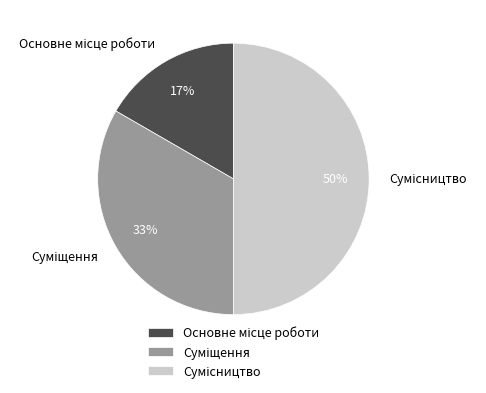

To the nearest percent, what is the difference between the largest and smallest slice percentages?

33%